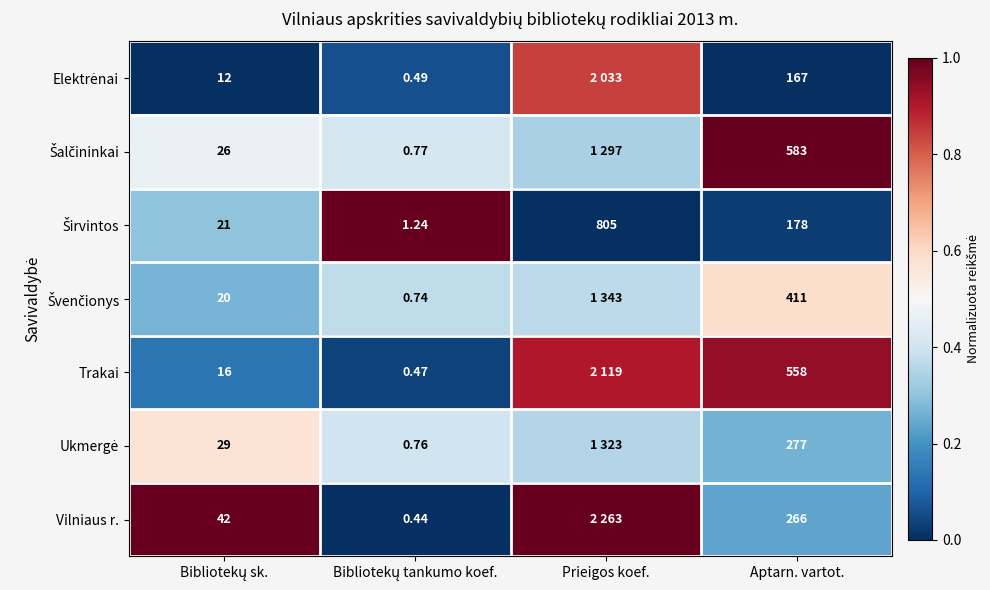

Is it true that Šalčininkai equals 1.5 at Aptarn. vartot.?

False